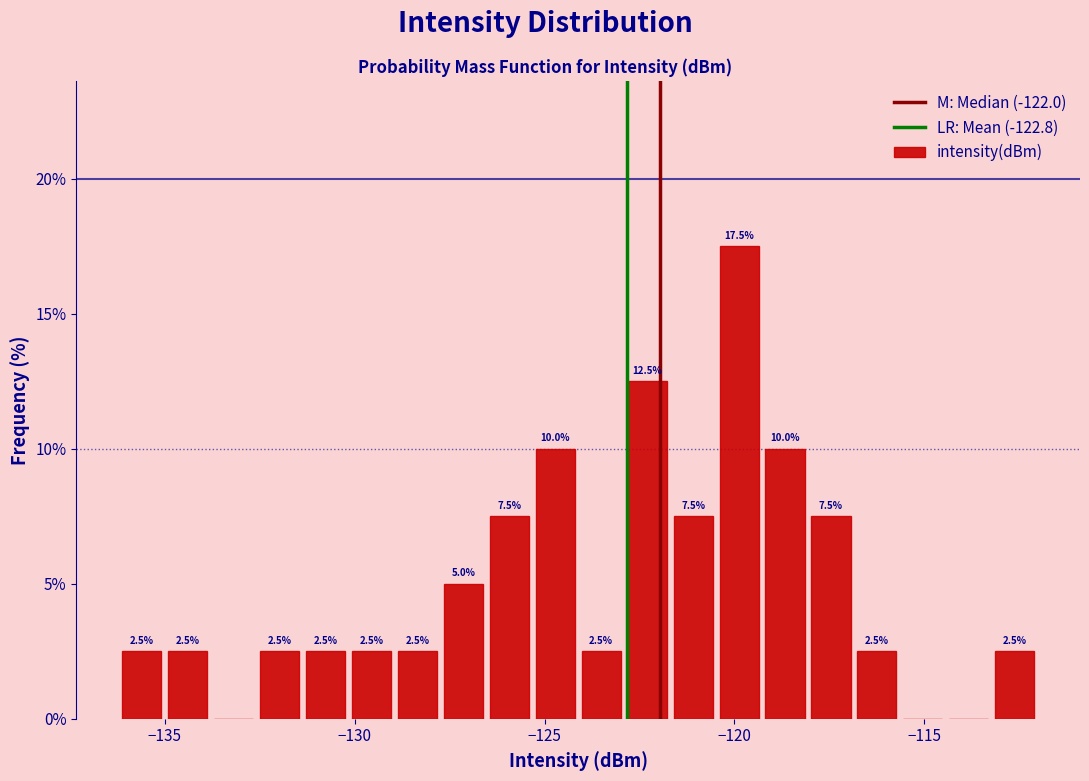

Around what value on the x-axis is the tallest bar? Give the approximate position of its centre, as read against the axis.

-120.0